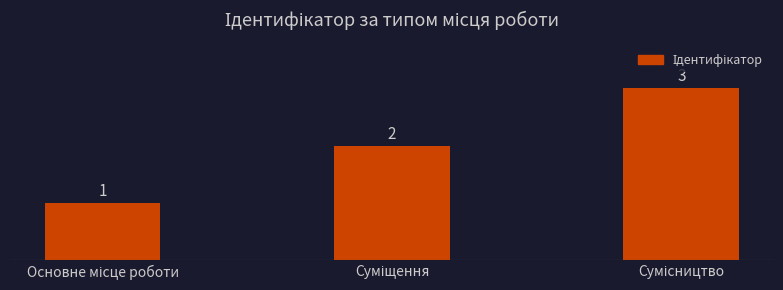

What is the sum of all values?

6